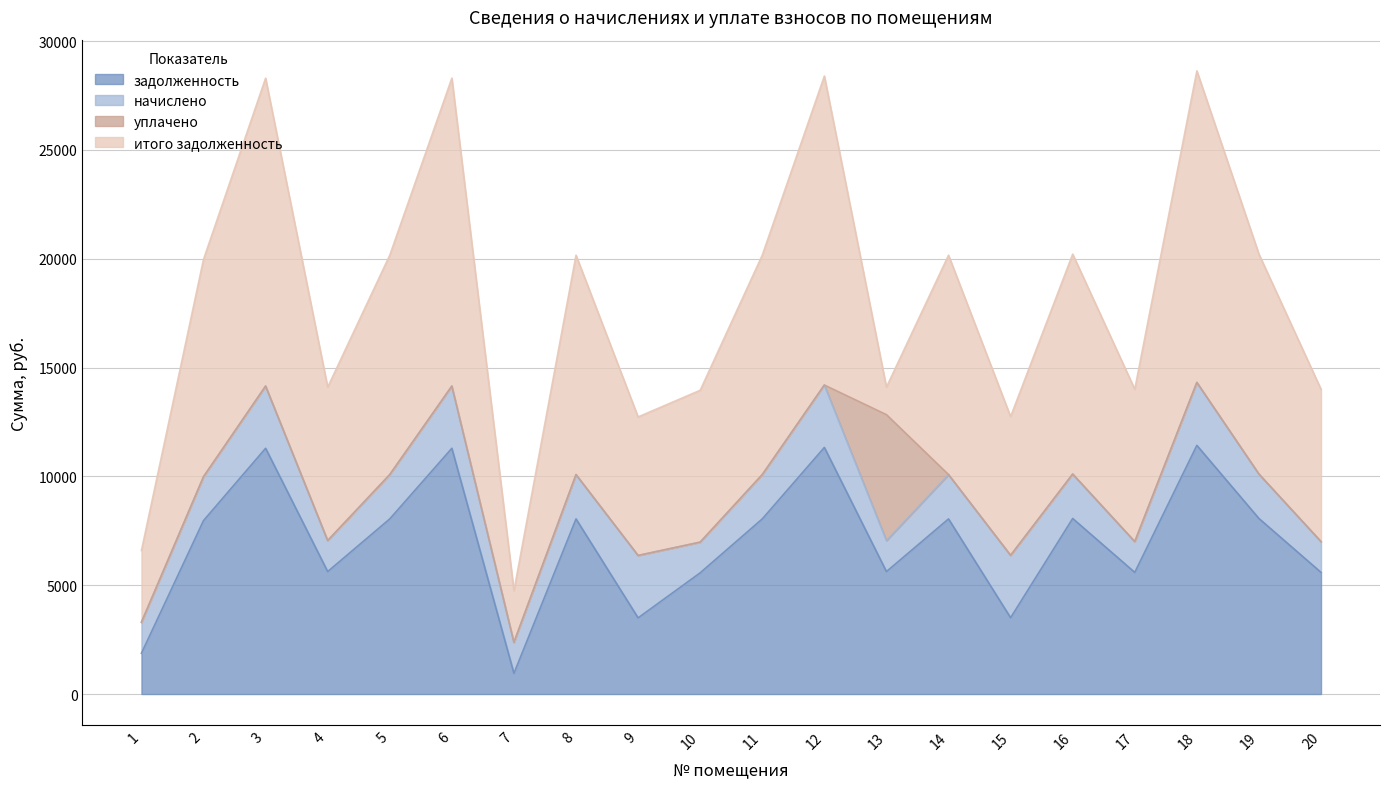

Does the chart have visible grid lines?

Yes